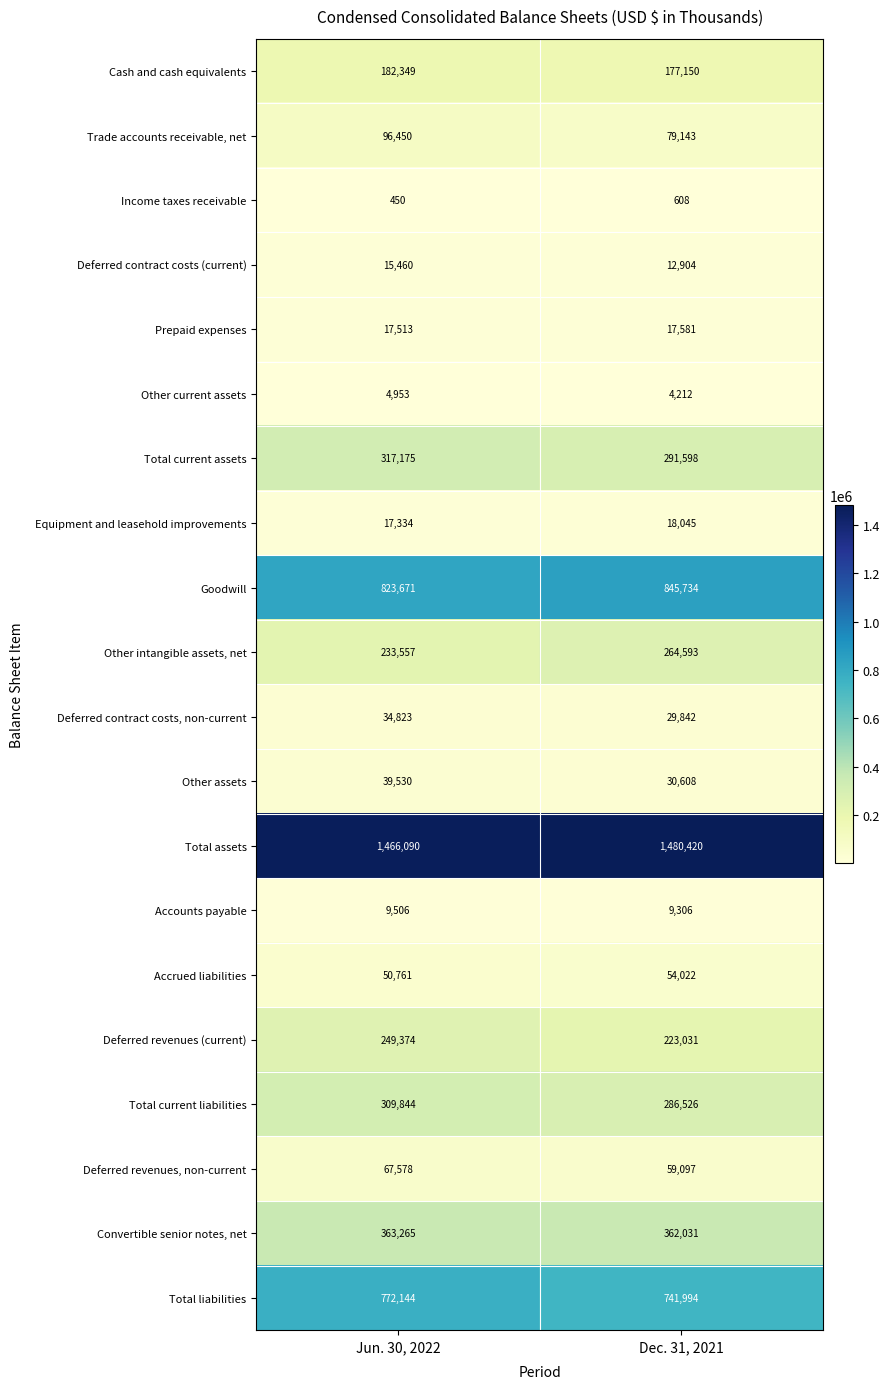

At which category does the chart reach its minimum across all series?

Jun. 30, 2022